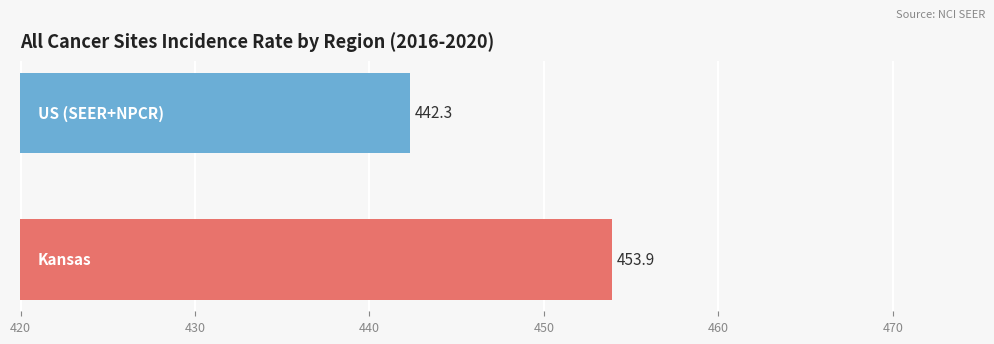

What is the difference between the maximum and minimum values?

11.6